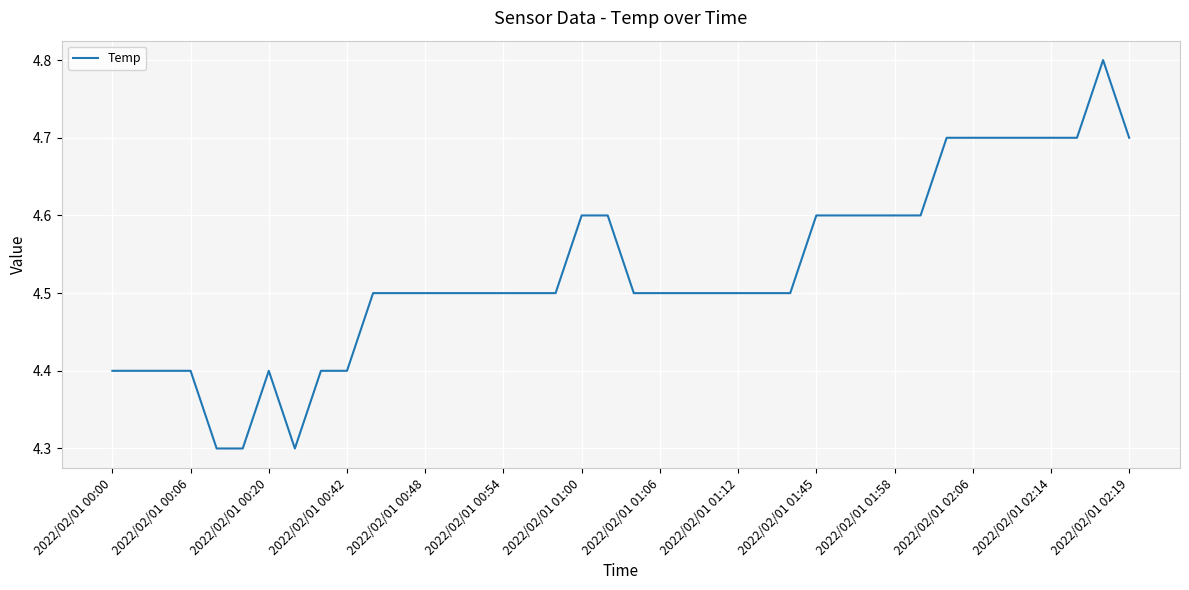

What is the smallest value displayed?

4.3